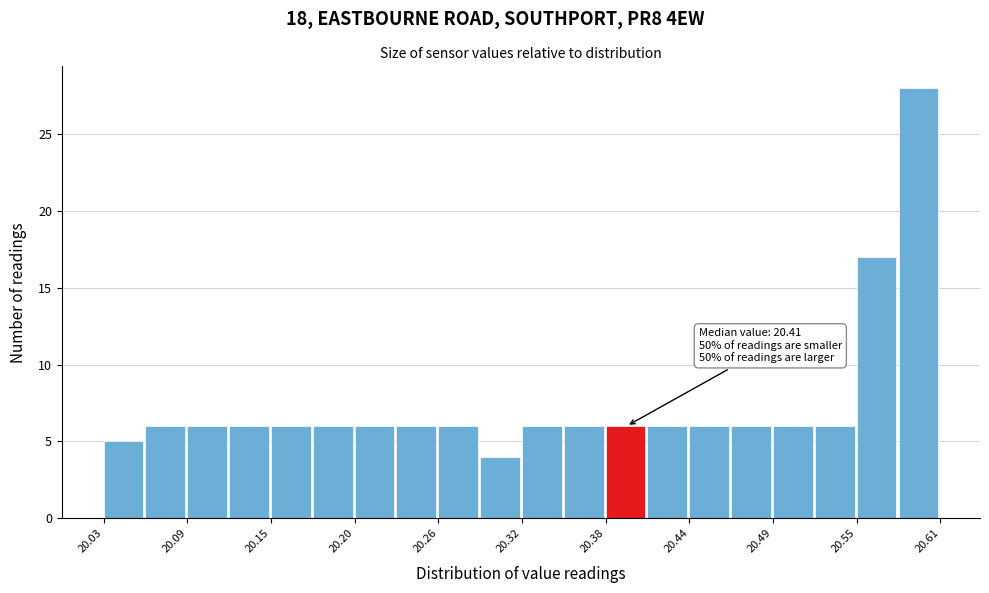

Around what value on the x-axis is the tallest bar? Give the approximate position of its centre, as read against the axis.

20.59